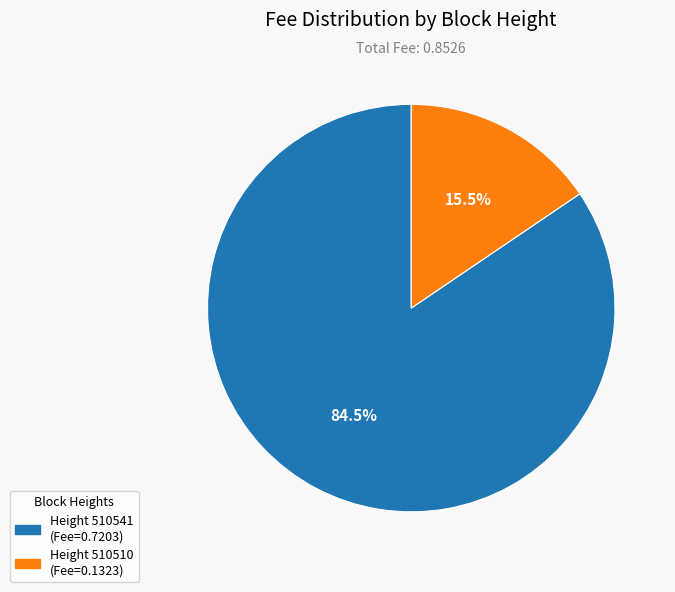

Is there a majority slice in this chart?

Yes